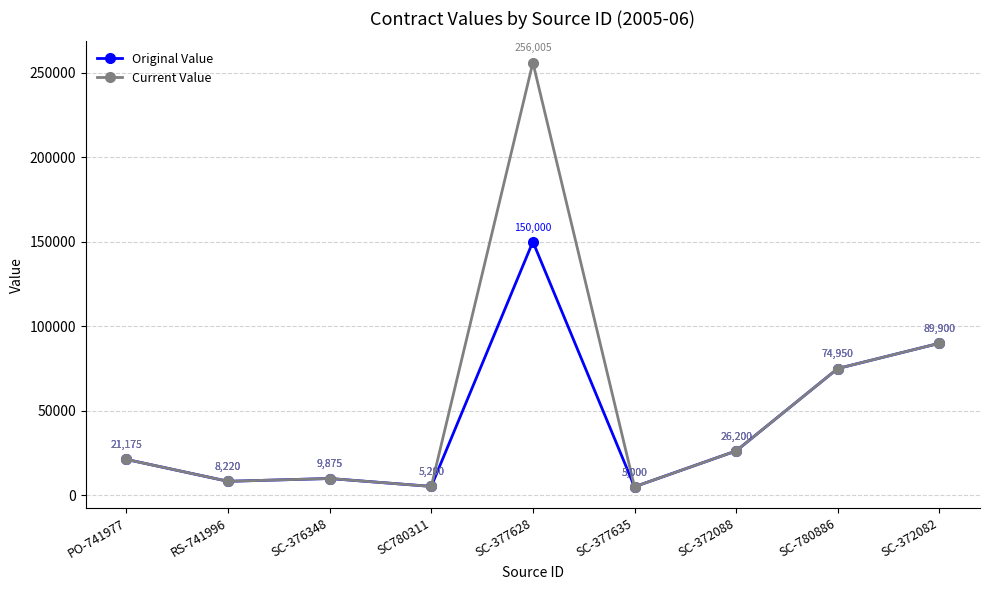

Between SC780311 and SC-377628, which series saw the biggest shift?

Current Value